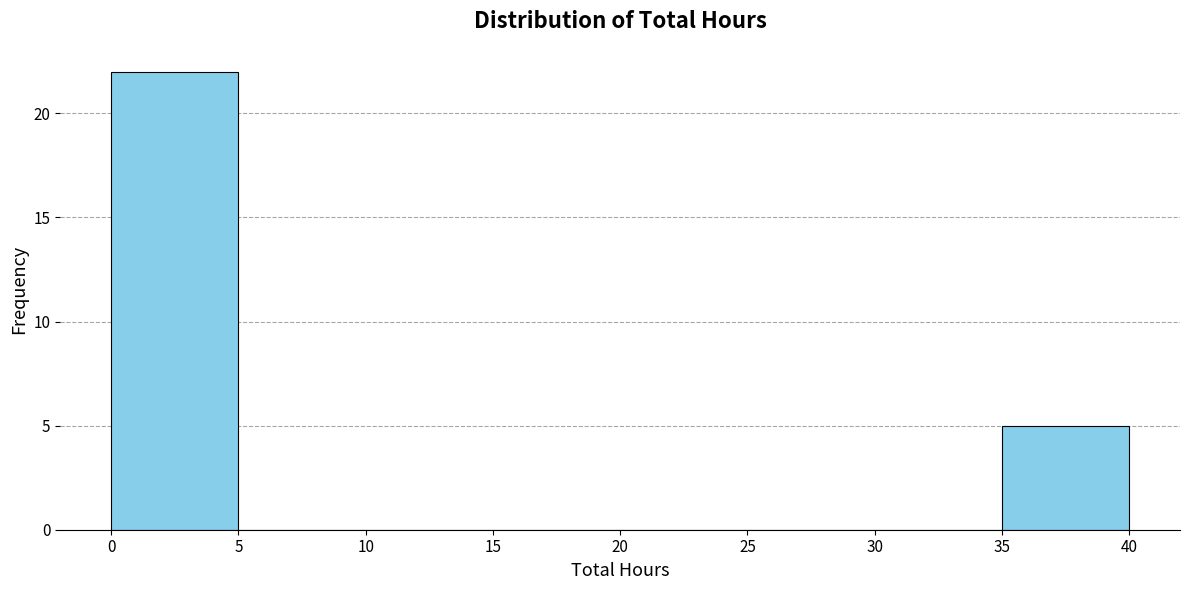

How tall is the bar that spans 0 to 5 on the x-axis? The values are not printed on the chart, so give them approximately, as read against the axis.

22